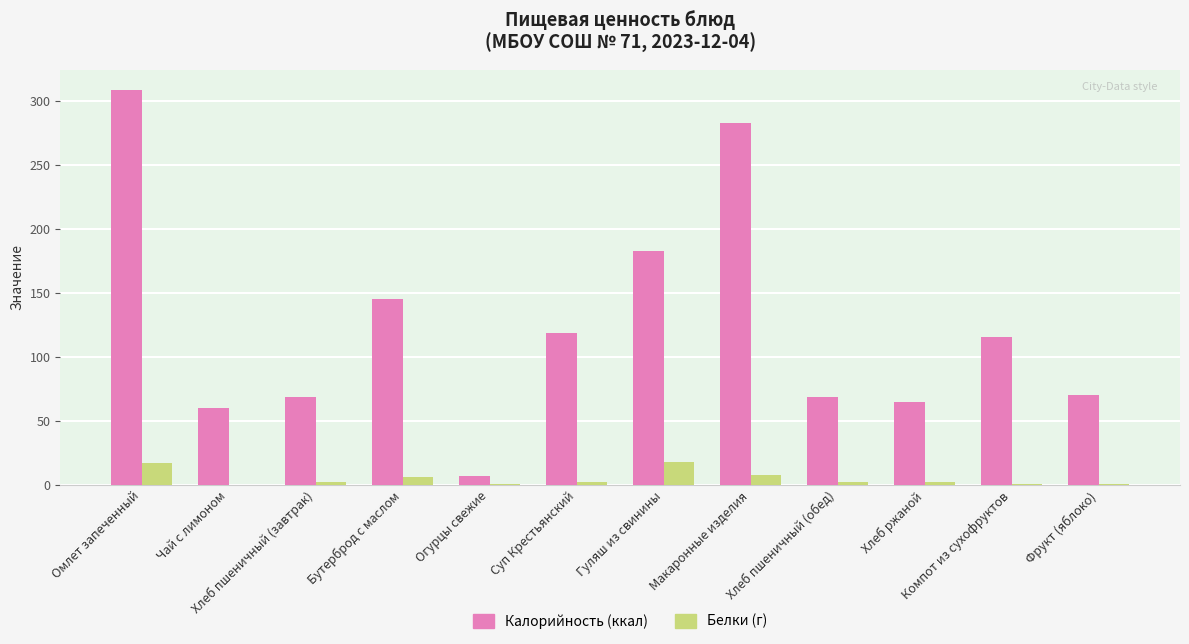

At which category is the sum across all series the highest?

Омлет запеченный